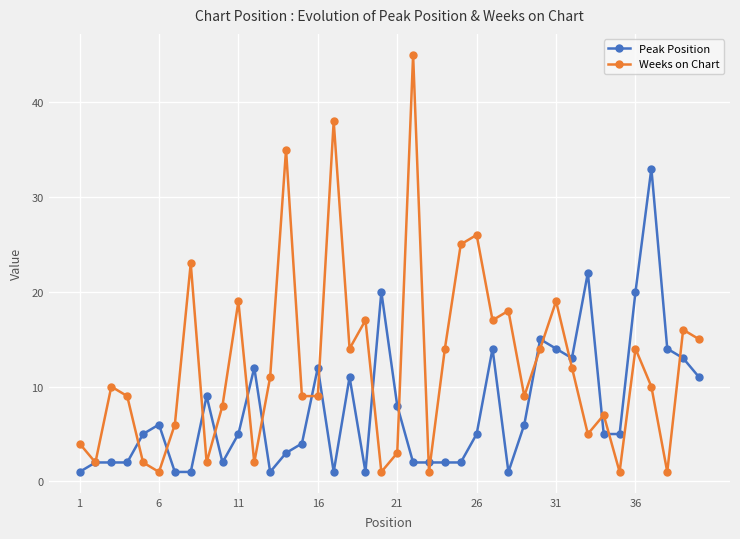

What is the highest value of the Peak Position series?

33